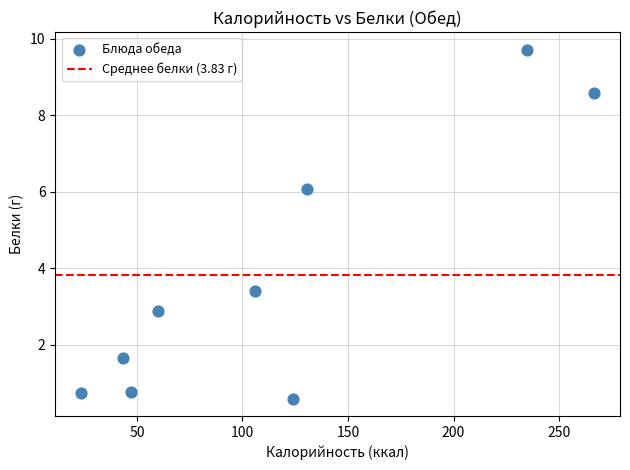

What is the range of X values (max minus min)?

243.2